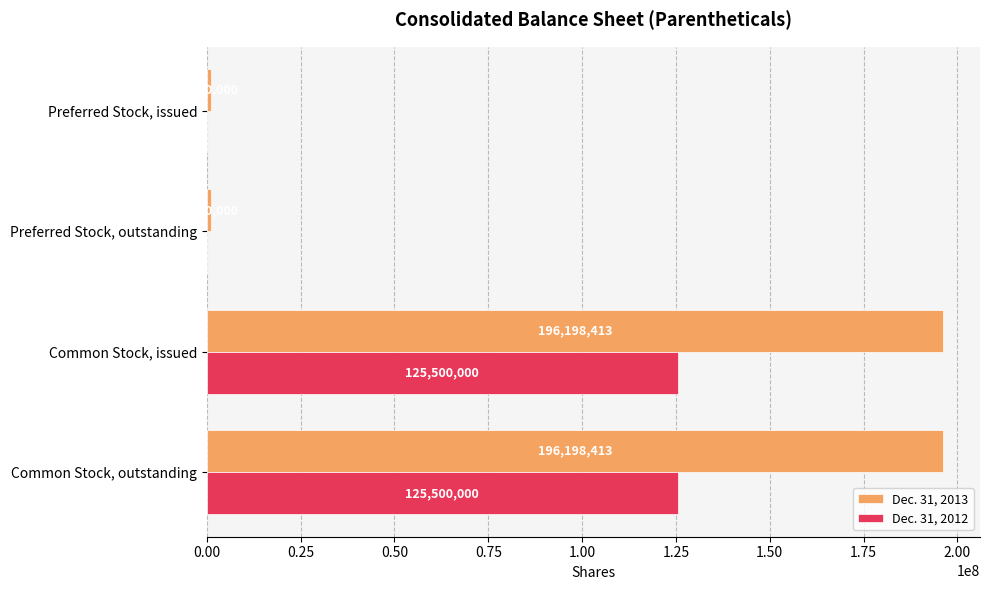

True or false: Dec. 31, 2013 has a value of 196198413 at Common Stock, outstanding.

True